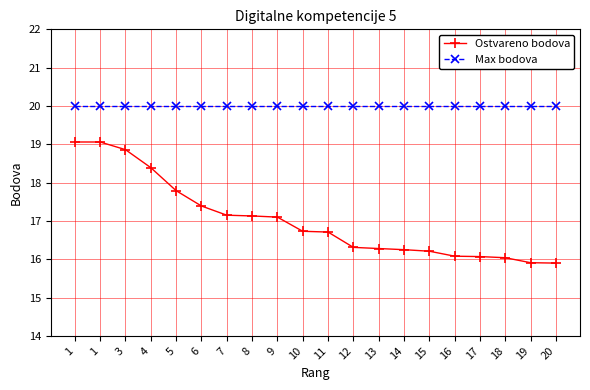

Which series has the largest range (max minus min)?

Ostvareno bodova